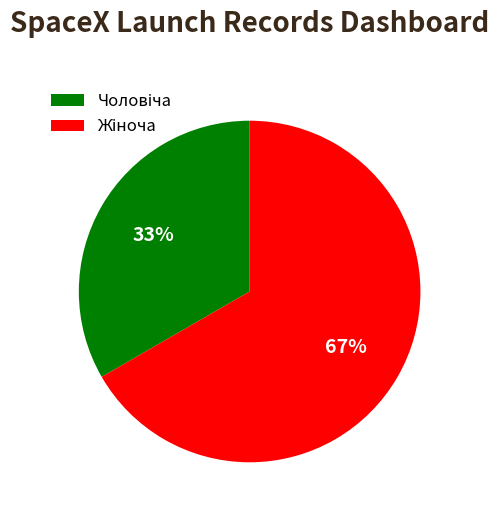

Is there a majority slice in this chart?

Yes